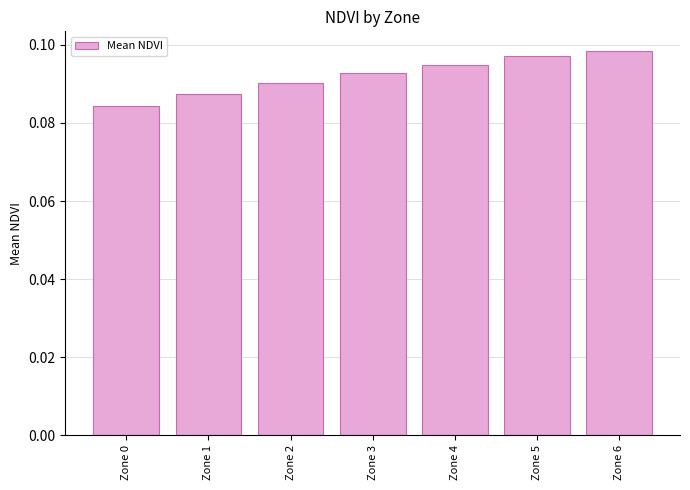

The chart shows a value of 0.0 at Zone 6. True or false?

False